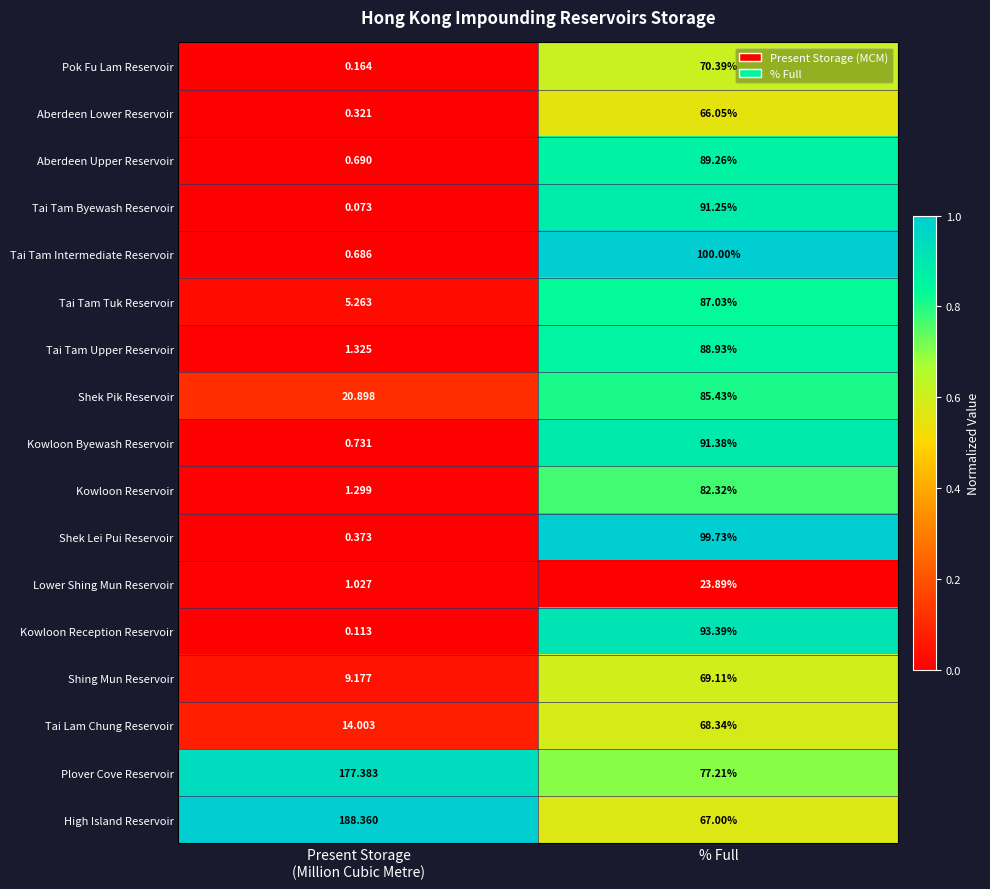

What is the maximum value shown in the chart?

188.4